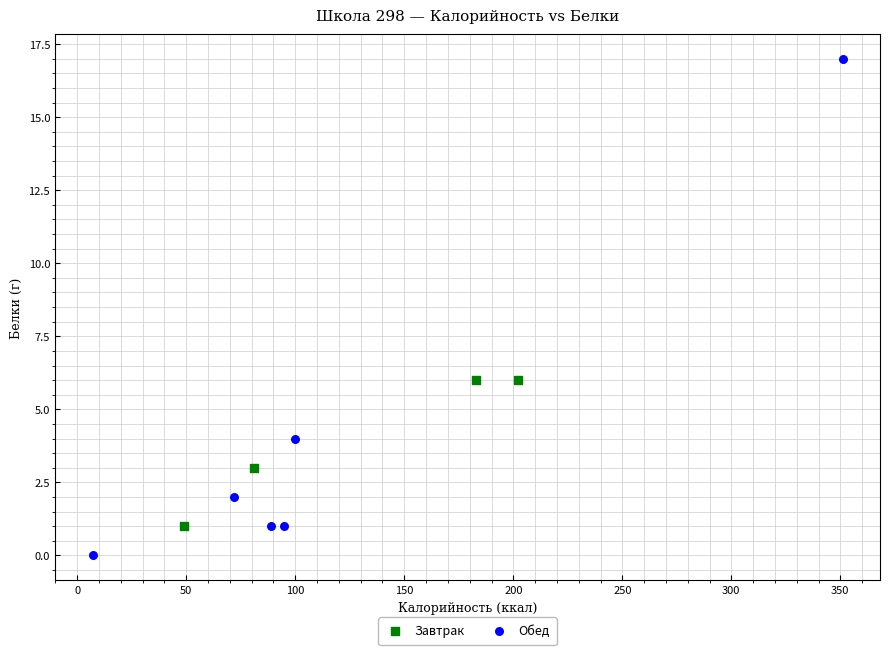

Which series has the widest spread of Y values?

Обед